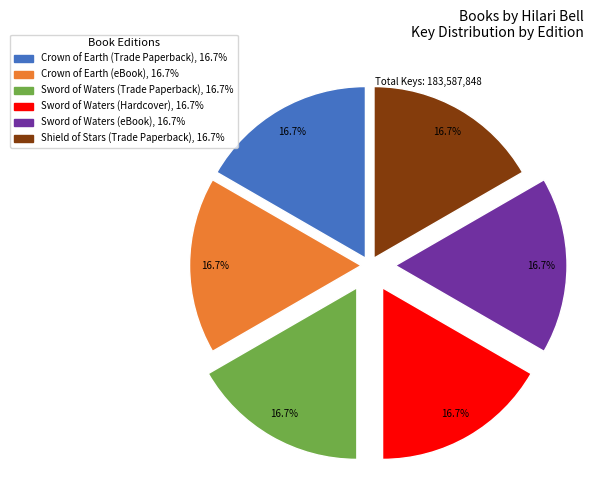

How many slices are in this pie chart?

6